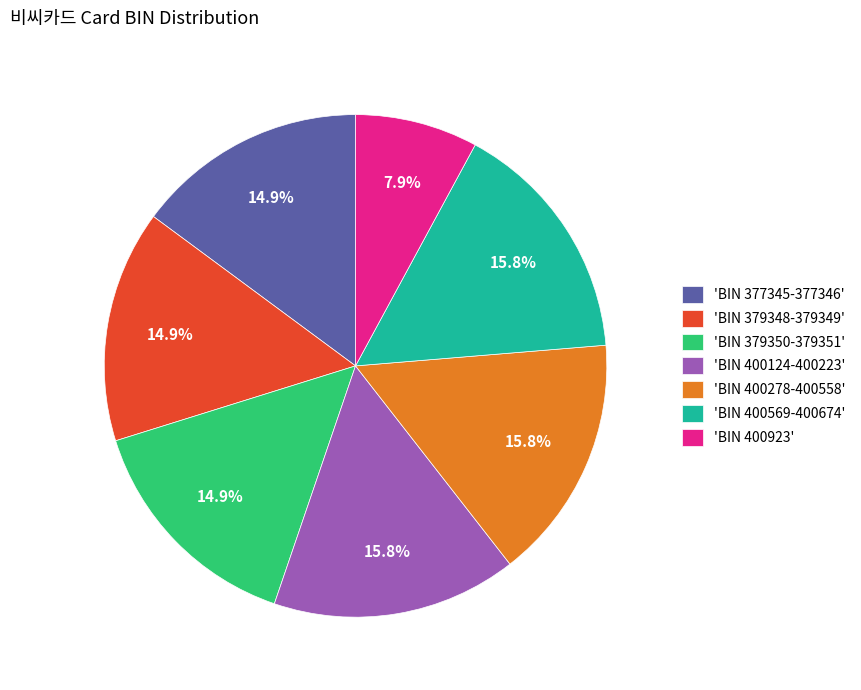

To the nearest percent, what is the average slice percentage?

14%